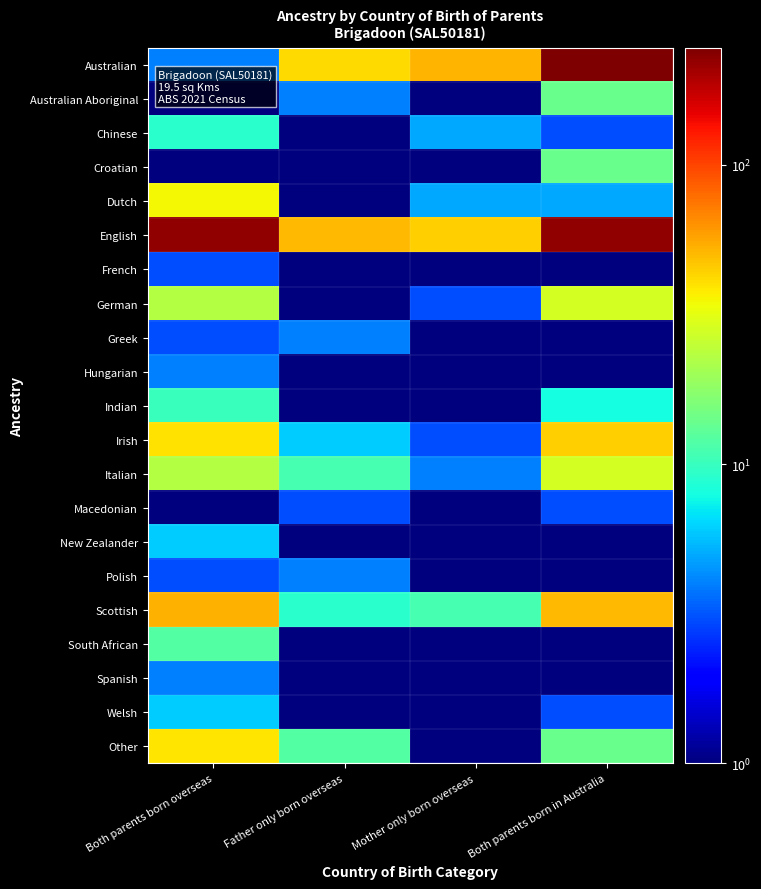

Reading left to right, extract all data points from this chart.

Australian: Both parents born overseas=4.0	Father only born overseas=42.0	Mother only born overseas=52.0	Both parents born in Australia=245.0
Australian Aboriginal: Both parents born overseas=0.5	Father only born overseas=4.0	Mother only born overseas=0.5	Both parents born in Australia=14.0
Chinese: Both parents born overseas=9.0	Father only born overseas=0.5	Mother only born overseas=5.0	Both parents born in Australia=3.0
Croatian: Both parents born overseas=0.5	Father only born overseas=0.5	Mother only born overseas=0.5	Both parents born in Australia=14.0
Dutch: Both parents born overseas=35.0	Father only born overseas=0.5	Mother only born overseas=5.0	Both parents born in Australia=5.0
English: Both parents born overseas=221.0	Father only born overseas=50.0	Mother only born overseas=44.0	Both parents born in Australia=221.0
French: Both parents born overseas=3.0	Father only born overseas=0.5	Mother only born overseas=0.5	Both parents born in Australia=0.5
German: Both parents born overseas=23.0	Father only born overseas=0.5	Mother only born overseas=3.0	Both parents born in Australia=28.0
Greek: Both parents born overseas=3.0	Father only born overseas=4.0	Mother only born overseas=0.5	Both parents born in Australia=0.5
Hungarian: Both parents born overseas=4.0	Father only born overseas=0.5	Mother only born overseas=0.5	Both parents born in Australia=0.5
Indian: Both parents born overseas=10.0	Father only born overseas=0.5	Mother only born overseas=0.5	Both parents born in Australia=8.0
Irish: Both parents born overseas=40.0	Father only born overseas=6.0	Mother only born overseas=3.0	Both parents born in Australia=44.0
Italian: Both parents born overseas=23.0	Father only born overseas=11.0	Mother only born overseas=4.0	Both parents born in Australia=28.0
Macedonian: Both parents born overseas=0.5	Father only born overseas=3.0	Mother only born overseas=0.5	Both parents born in Australia=3.0
New Zealander: Both parents born overseas=6.0	Father only born overseas=0.5	Mother only born overseas=0.5	Both parents born in Australia=0.5
Polish: Both parents born overseas=3.0	Father only born overseas=4.0	Mother only born overseas=0.5	Both parents born in Australia=0.5
Scottish: Both parents born overseas=53.0	Father only born overseas=9.0	Mother only born overseas=11.0	Both parents born in Australia=50.0
South African: Both parents born overseas=12.0	Father only born overseas=0.5	Mother only born overseas=0.5	Both parents born in Australia=0.5
Spanish: Both parents born overseas=4.0	Father only born overseas=0.5	Mother only born overseas=0.5	Both parents born in Australia=0.5
Welsh: Both parents born overseas=6.0	Father only born overseas=0.5	Mother only born overseas=0.5	Both parents born in Australia=3.0
Other: Both parents born overseas=39.0	Father only born overseas=12.0	Mother only born overseas=0.5	Both parents born in Australia=14.0